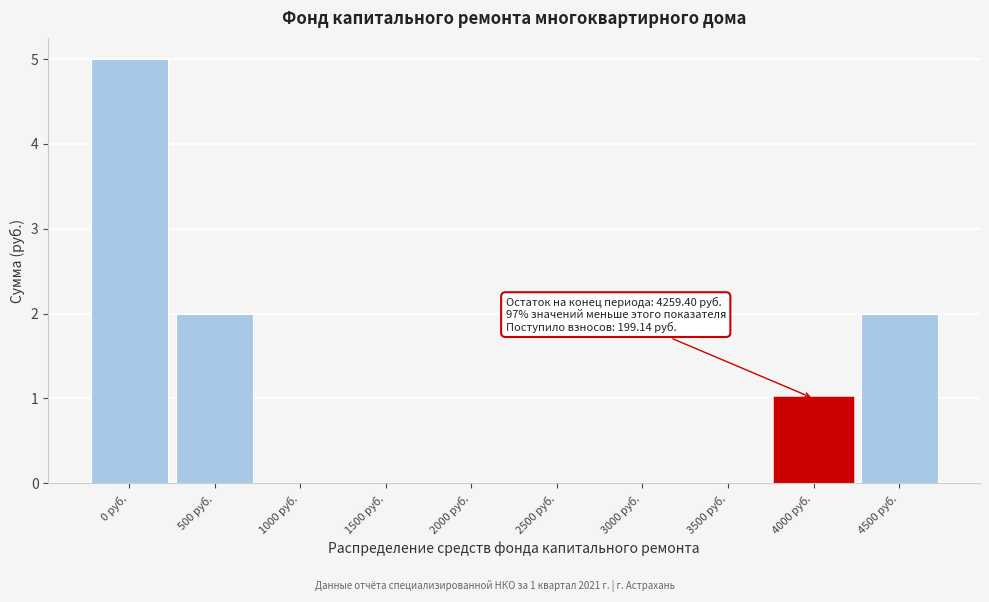

Reading left to right, what are all the values shown in this chart?

0 руб.=5	500 руб.=2	1000 руб.=0	1500 руб.=0	2000 руб.=0	2500 руб.=0	3000 руб.=0	3500 руб.=0	4000 руб.=1	4500 руб.=2